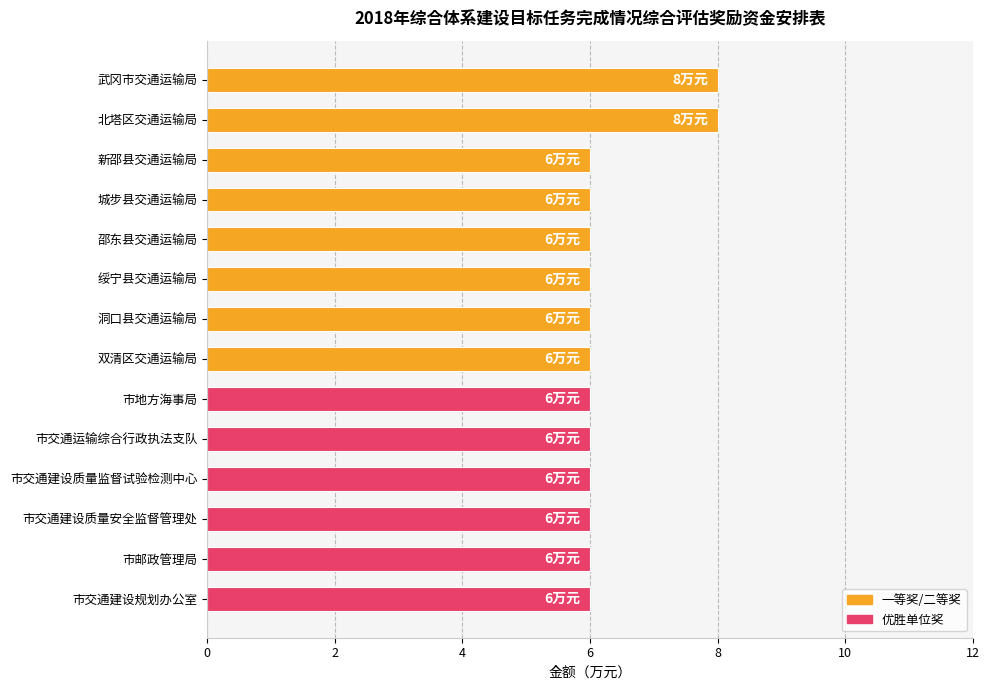

Reading top to bottom, transcribe all the data shown in this chart.

武冈市交通运输局=8	北塔区交通运输局=8	新邵县交通运输局=6	城步县交通运输局=6	邵东县交通运输局=6	绥宁县交通运输局=6	洞口县交通运输局=6	双清区交通运输局=6	市地方海事局=6	市交通运输综合行政执法支队=6	市交通建设质量监督试验检测中心=6	市交通建设质量安全监督管理处=6	市邮政管理局=6	市交通建设规划办公室=6